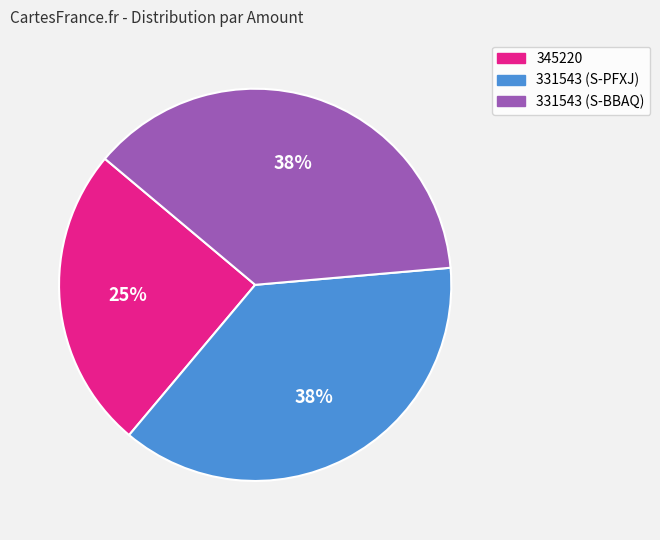

Count the number of slices in the pie.

3